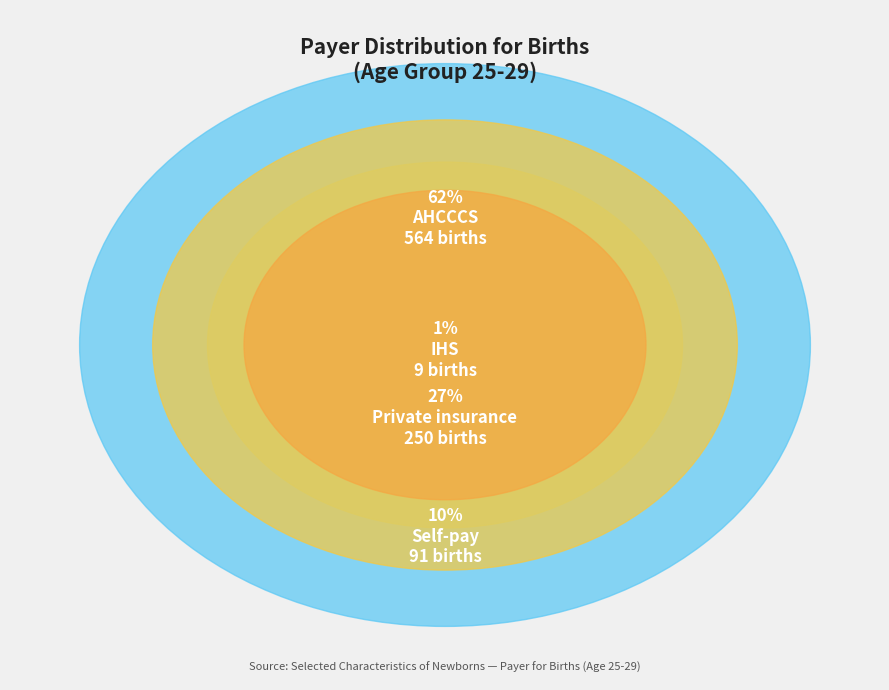

Which slice is the smallest?

IHS